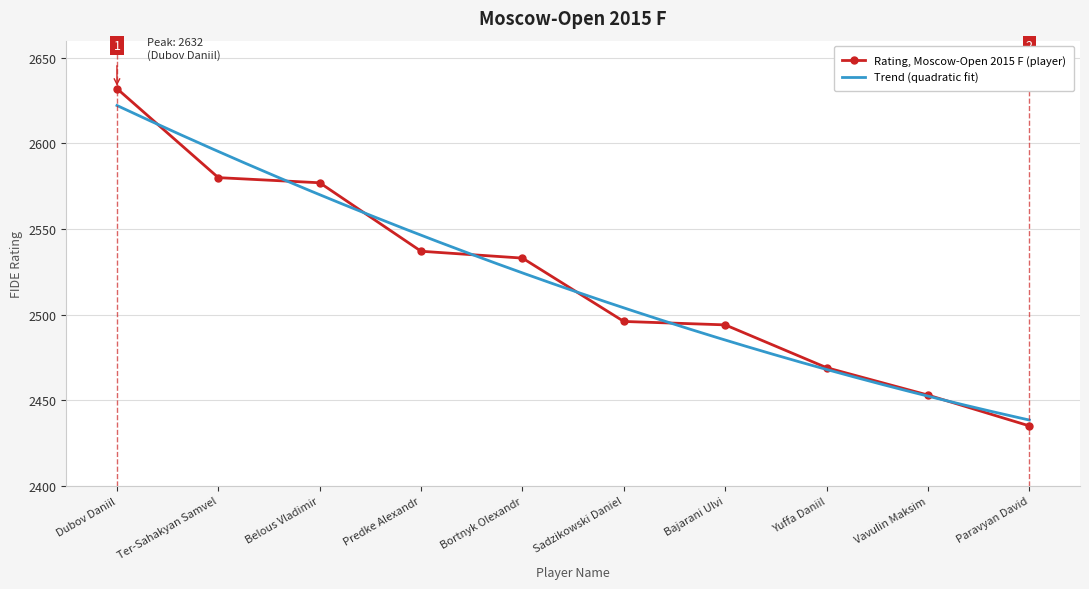

What position from the right is Bajarani Ulvi?

4